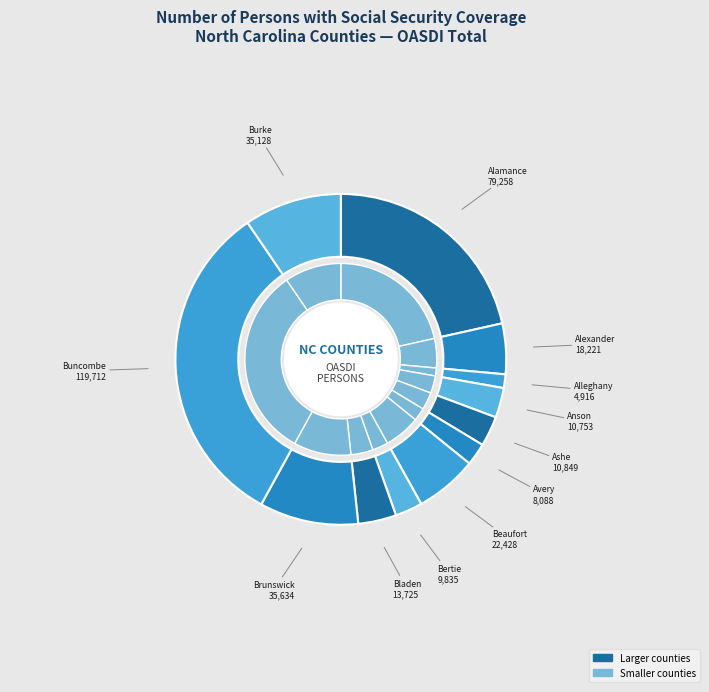

What is the largest slice in the pie chart?

Buncombe